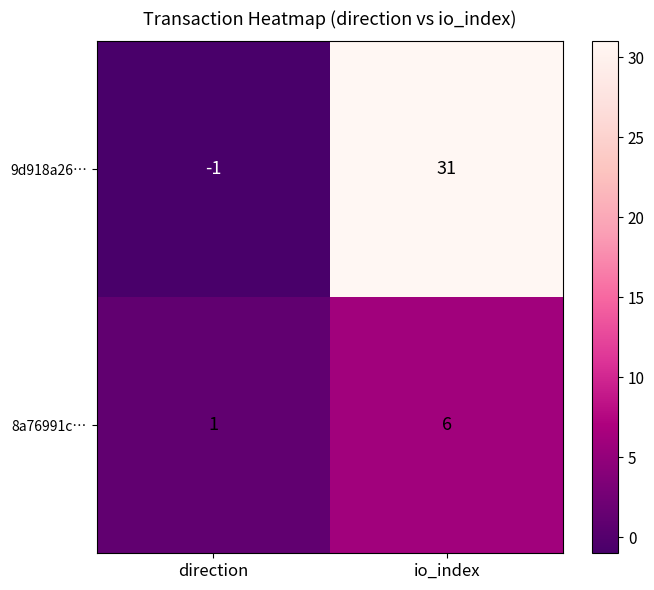

What value does the 8a76991c… series have at io_index?

6